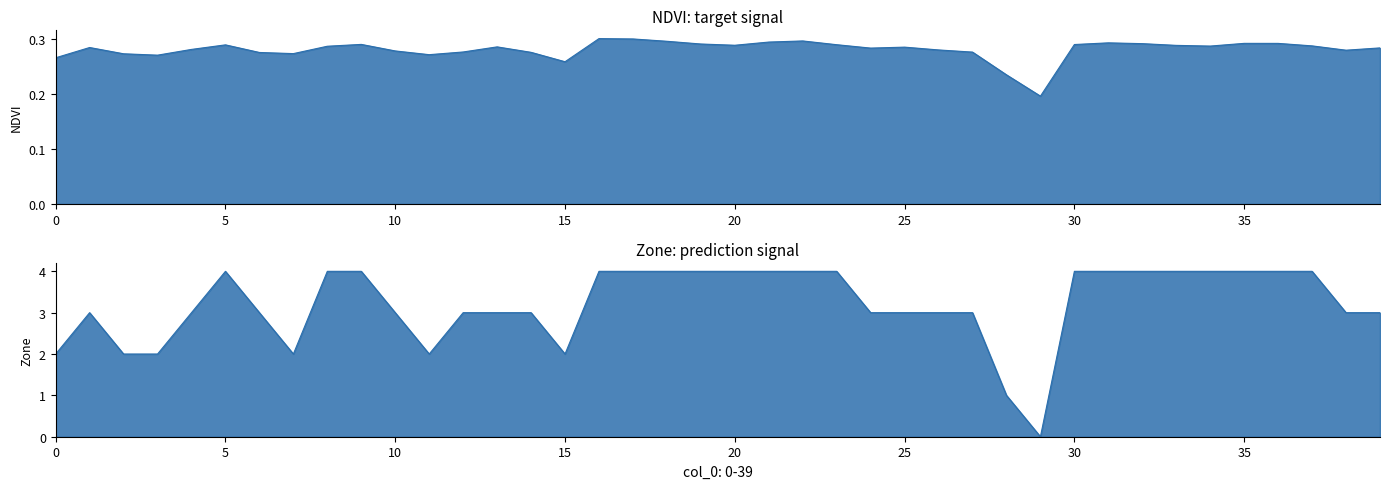

Reading right to left, list all the values displayed in this chart.

NDVI: 0.3	0.3	0.3	0.3	0.3	0.3	0.3	0.3	0.3	0.3	0.2	0.2	0.3	0.3	0.3	0.3	0.3	0.3	0.3	0.3	0.3	0.3	0.3	0.3	0.3	0.3	0.3	0.3	0.3	0.3	0.3	0.3	0.3	0.3	0.3	0.3	0.3	0.3	0.3	0.3
Zone: 3.0	3.0	4.0	4.0	4.0	4.0	4.0	4.0	4.0	4.0	0.0	1.0	3.0	3.0	3.0	3.0	4.0	4.0	4.0	4.0	4.0	4.0	4.0	4.0	2.0	3.0	3.0	3.0	2.0	3.0	4.0	4.0	2.0	3.0	4.0	3.0	2.0	2.0	3.0	2.0